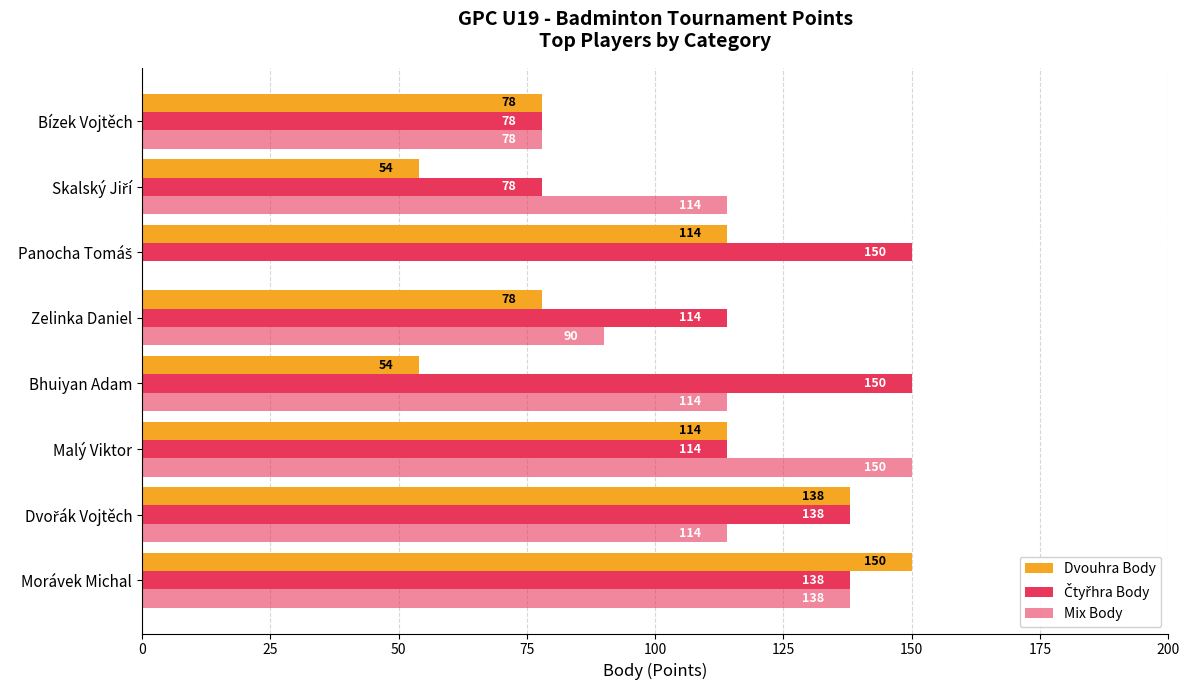

How many categories are shown in the chart?

8